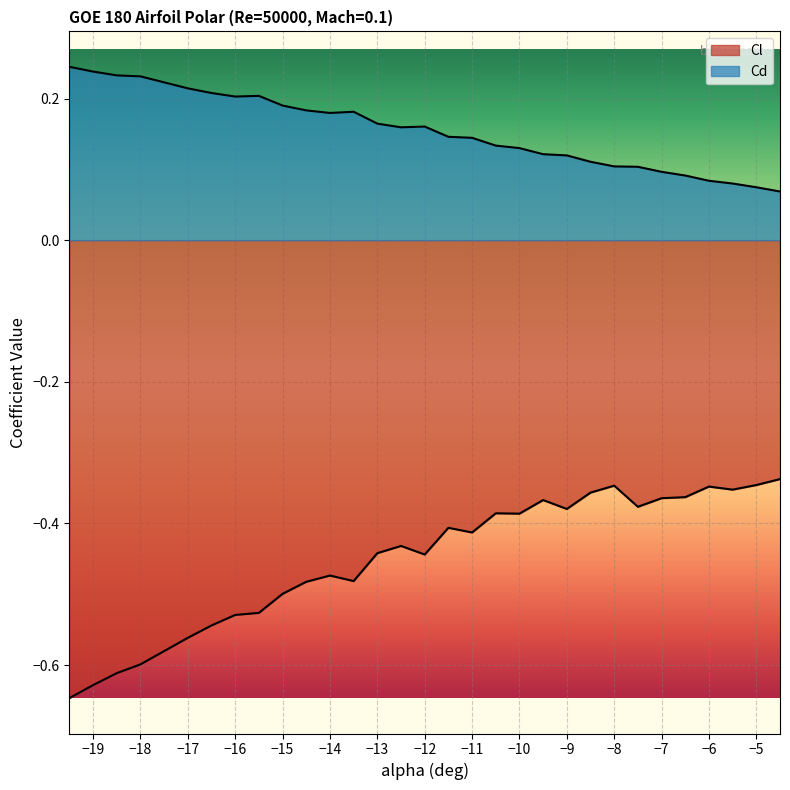

How many data points does each series have?

30